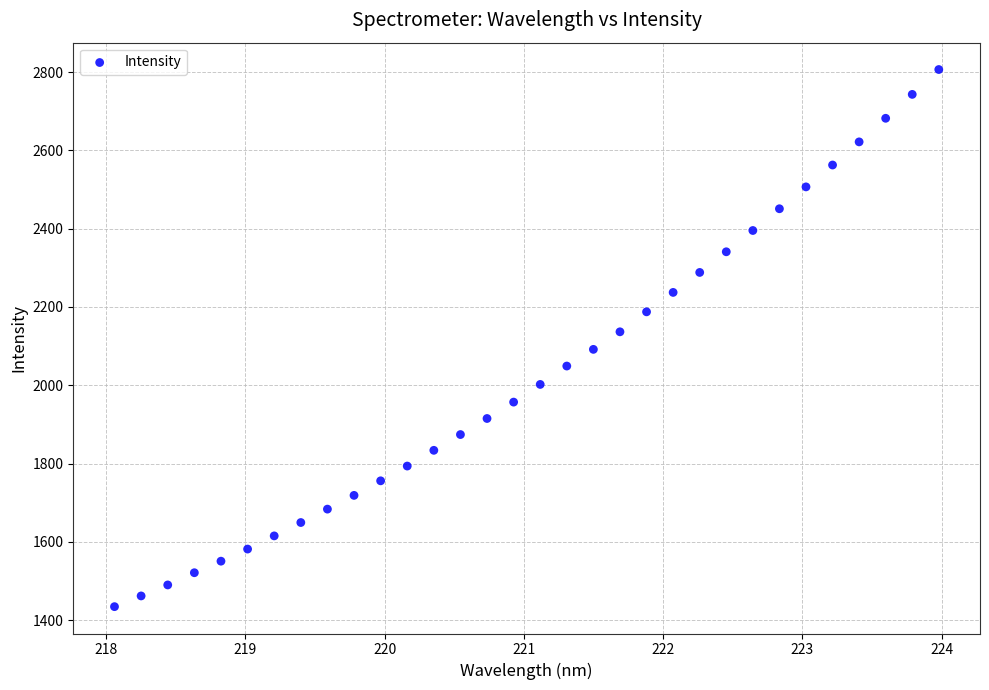

What is the range of Y values (max minus min)?

1372.6